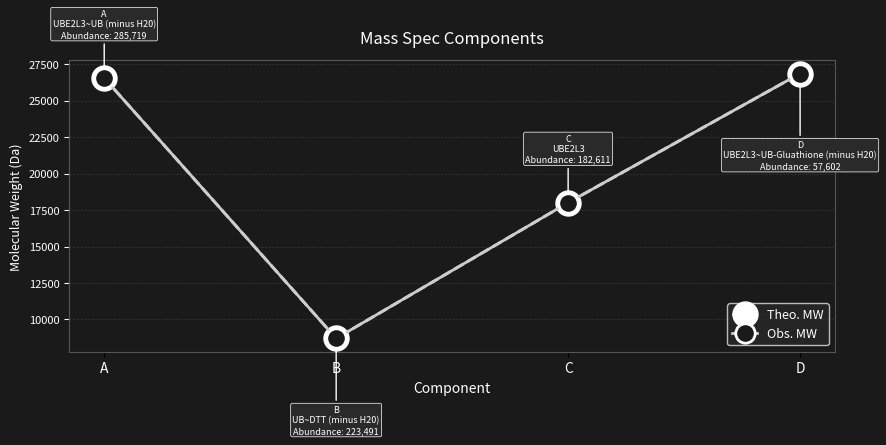

What is the value of the Obs. MW point at the 3rd from the left?

18005.9